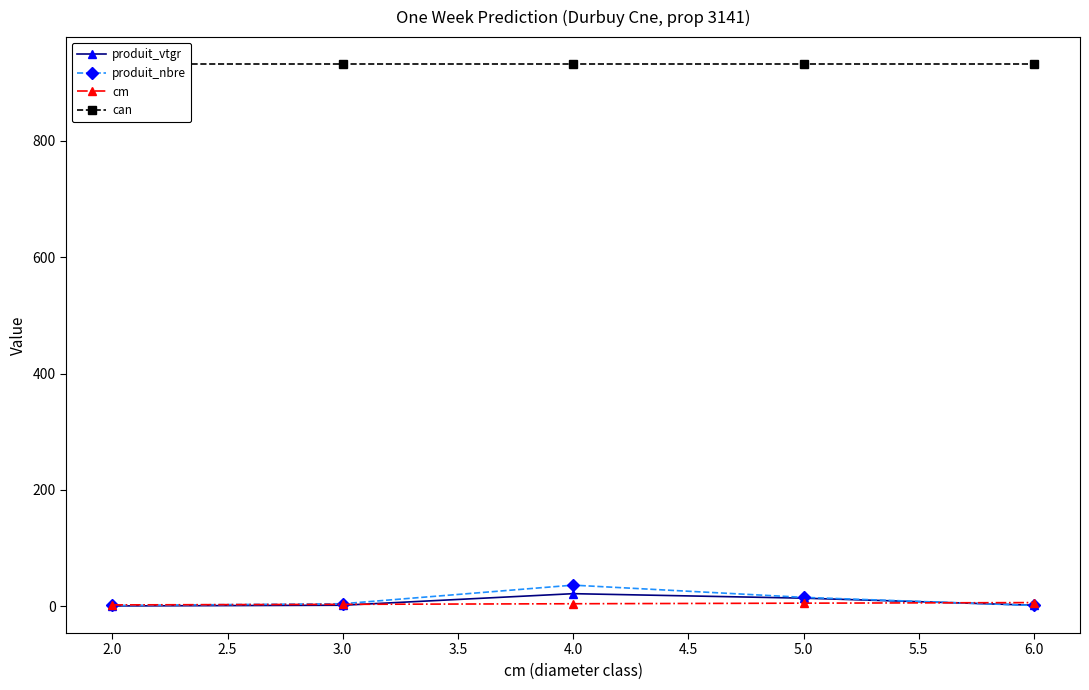

How many data points in cm are less than 4?

2